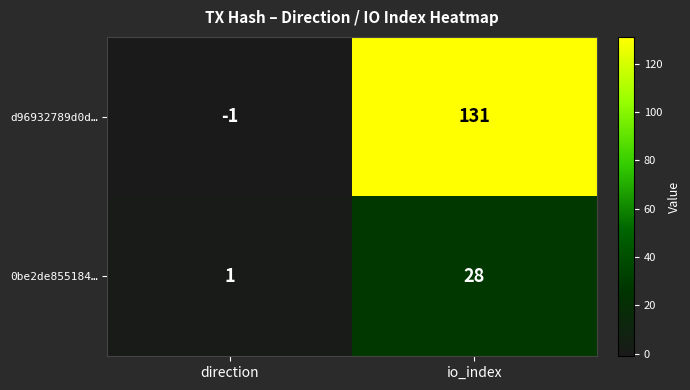

What is the difference between the highest and lowest values at direction?

2